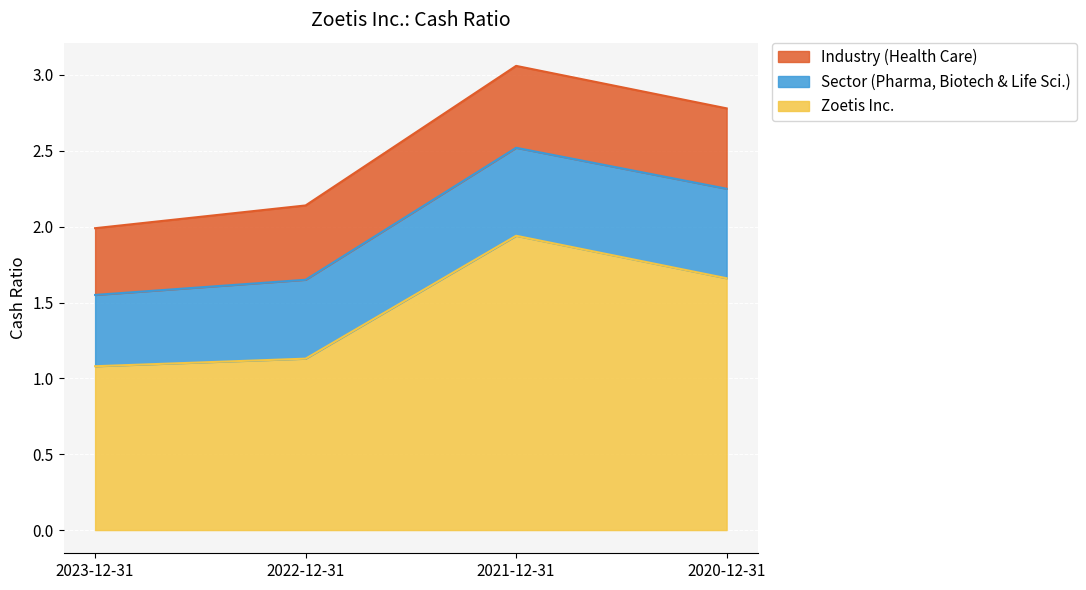

At which category does Industry (Health Care) reach its first local peak?

2021-12-31